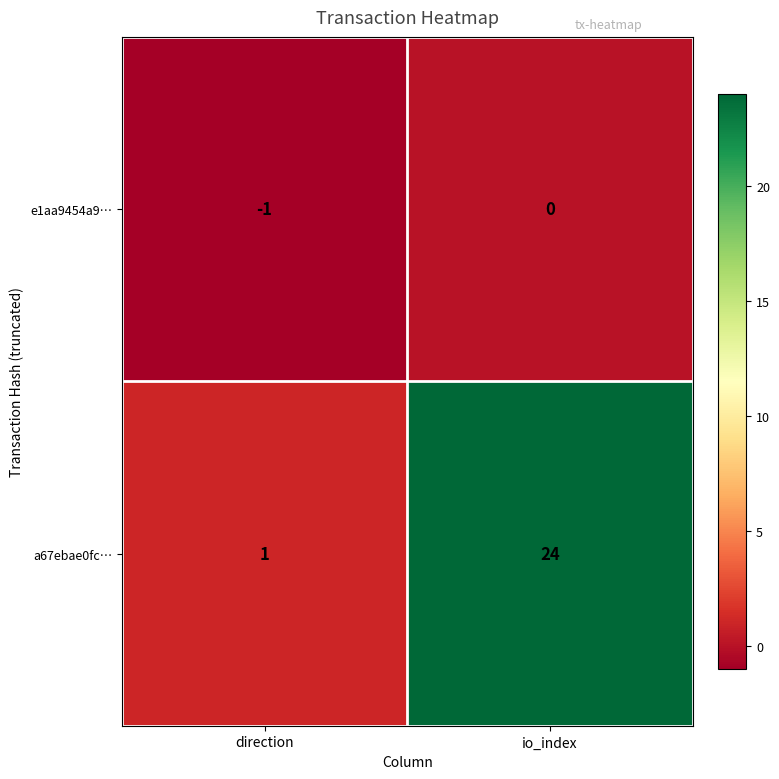

What is the sum of all a67ebae0fc… values?

25